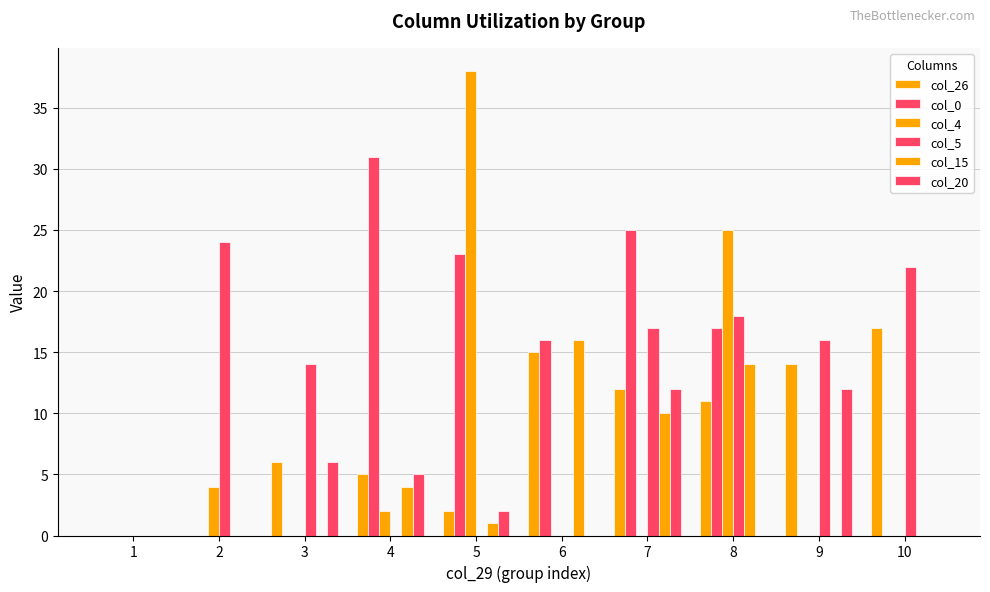

Which series changed the most between 4 and 5?

col_4